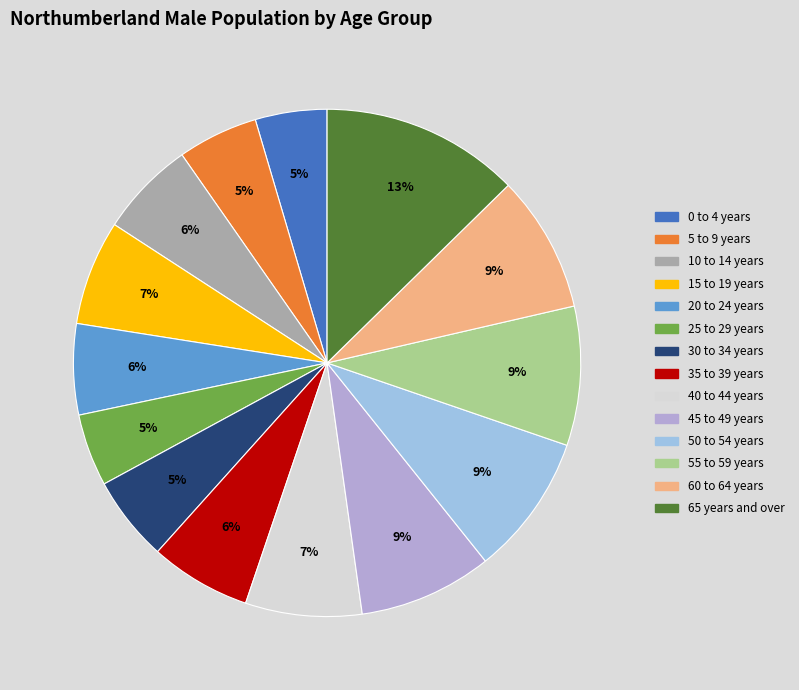

To the nearest percent, what portion does 20 to 24 years represent?

6%